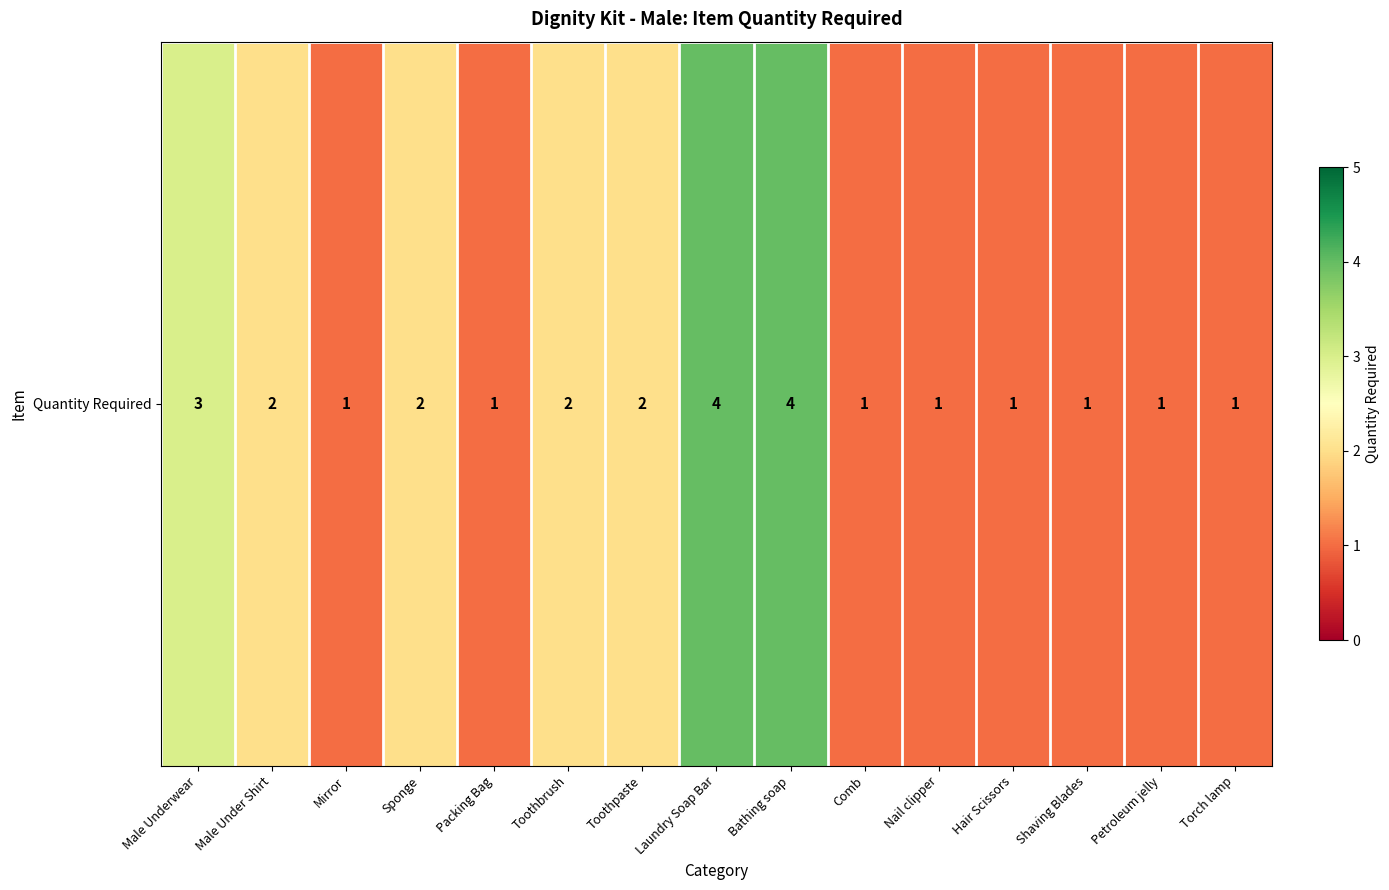

Reading left to right, list all the values displayed in this chart.

Male Underwear=3	Male Under Shirt=2	Mirror=1	Sponge=2	Packing Bag=1	Toothbrush=2	Toothpaste=2	Laundry Soap Bar=4	Bathing soap=4	Comb=1	Nail clipper=1	Hair Scissors=1	Shaving Blades=1	Petroleum jelly=1	Torch lamp=1